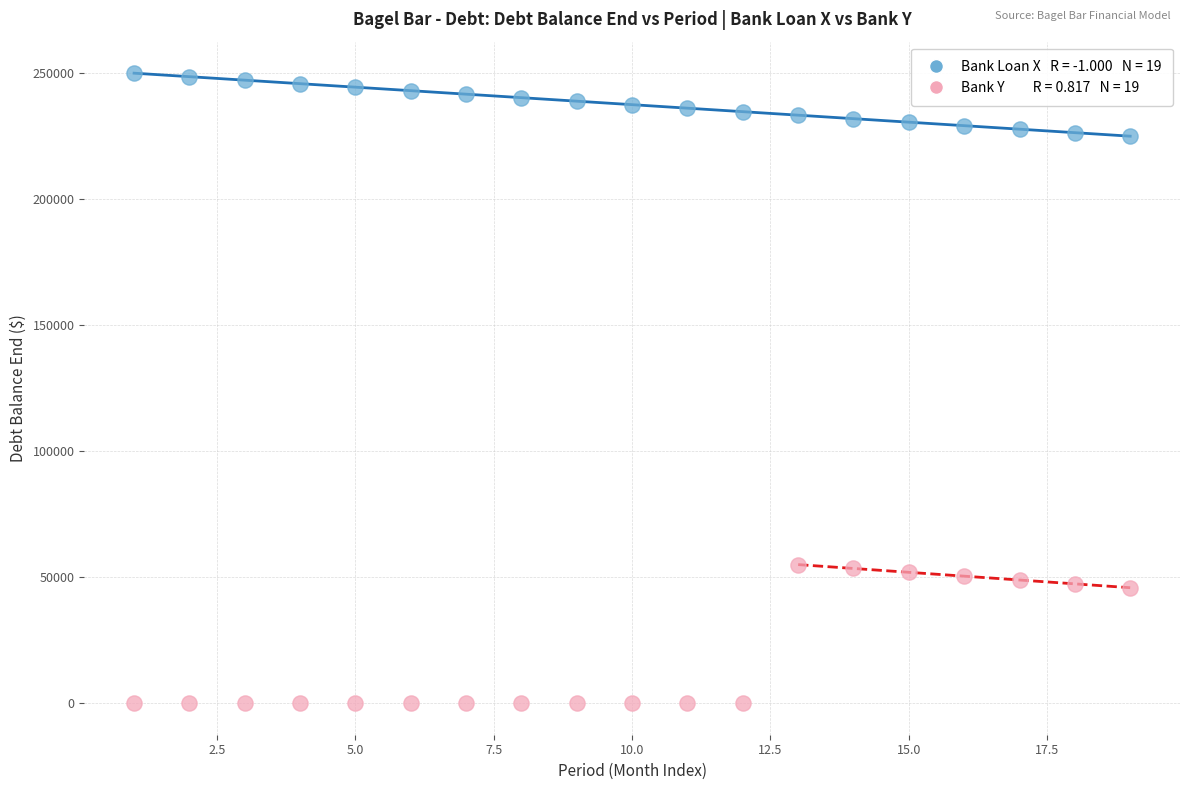

Across all data points, what is the range of X values (max minus min)?

18.0